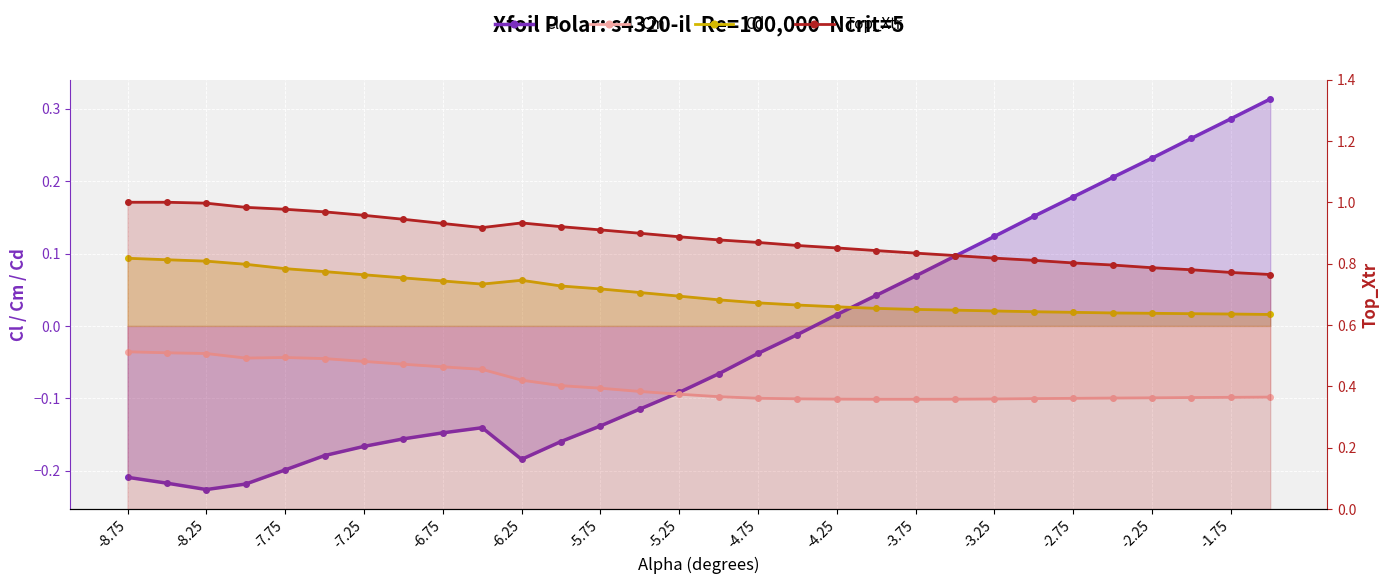

The Cl series shows -0.3 at -6.25. True or false?

False